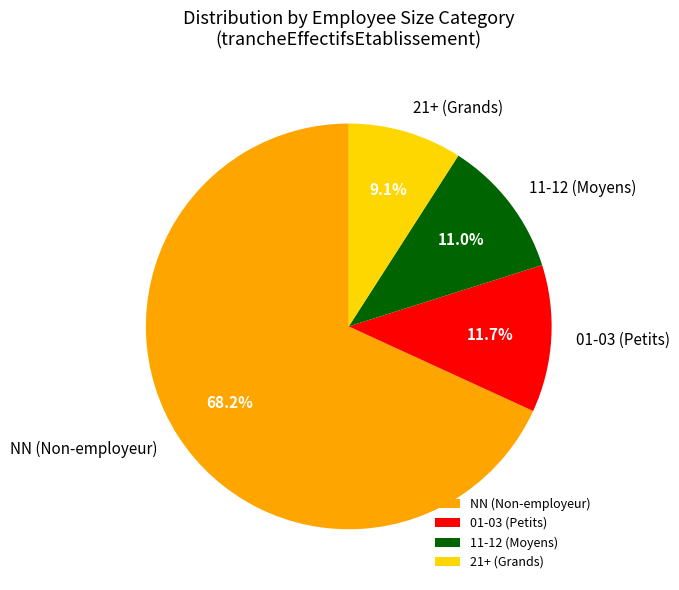

Which slice represents more than half of the pie?

NN (Non-employeur)